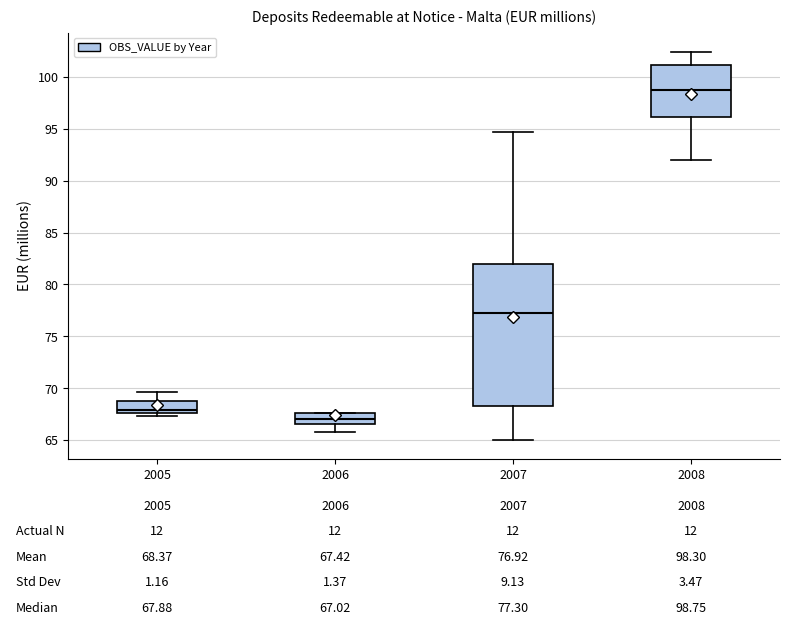

Which box is the tallest, from its lower edge to its upper edge?

2007